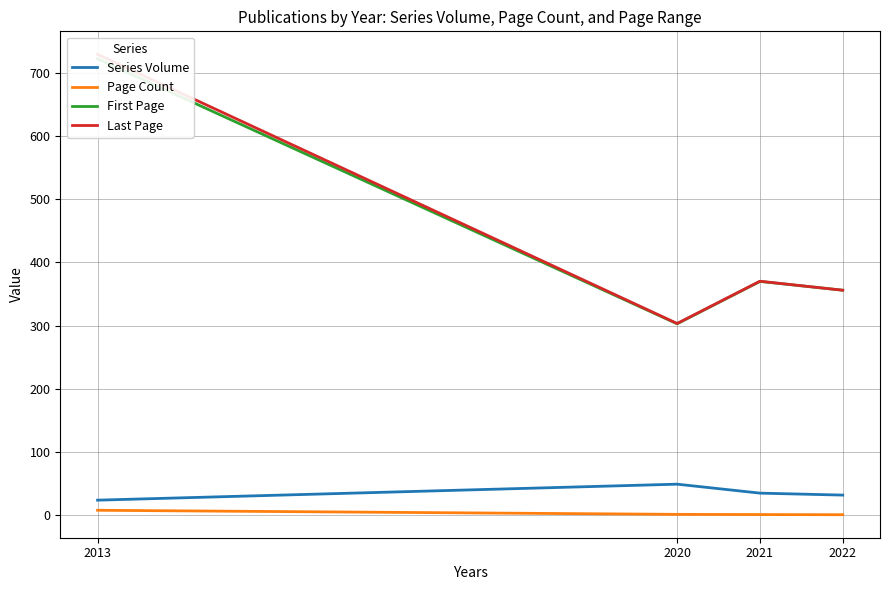

What is the total value across all series at 2020?

657.1